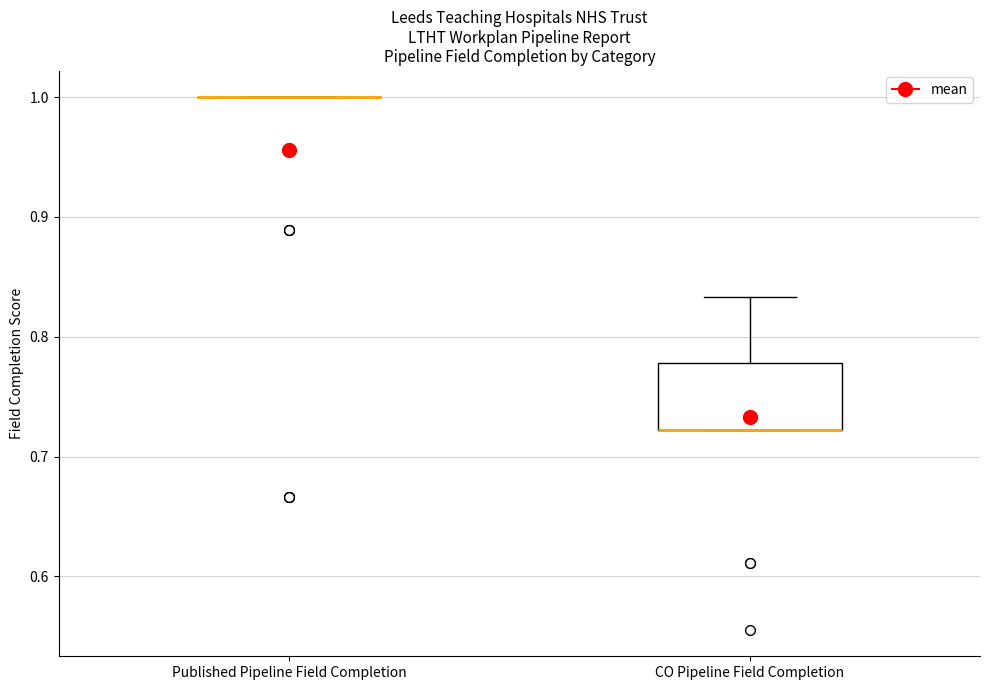

Reading left to right, read every box against the y-axis: the position of its median line, the range the box covers, and the ends of its whiskers. The values are not printed on the chart, so give them approximately, as read against the axis.

Published Pipeline Field Completion: box collapsed to a line at 1.00, whiskers 1.00 to 1.00
CO Pipeline Field Completion: median 0.72 (drawn on the box's lower edge), box 0.72 to 0.78, whiskers 0.72 to 0.83